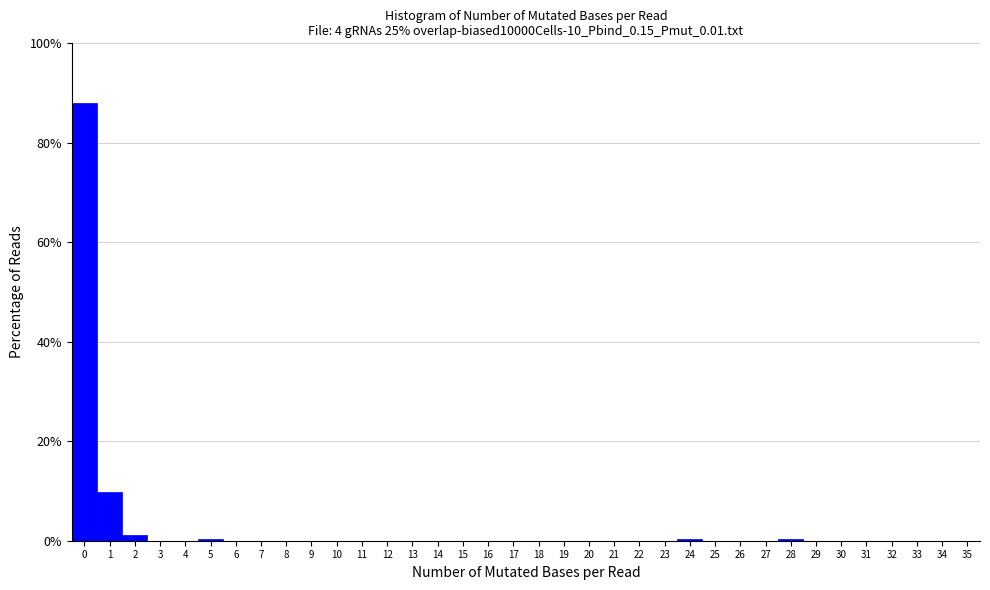

Which range on the x-axis has the tallest bar?

-0.5 to 0.5